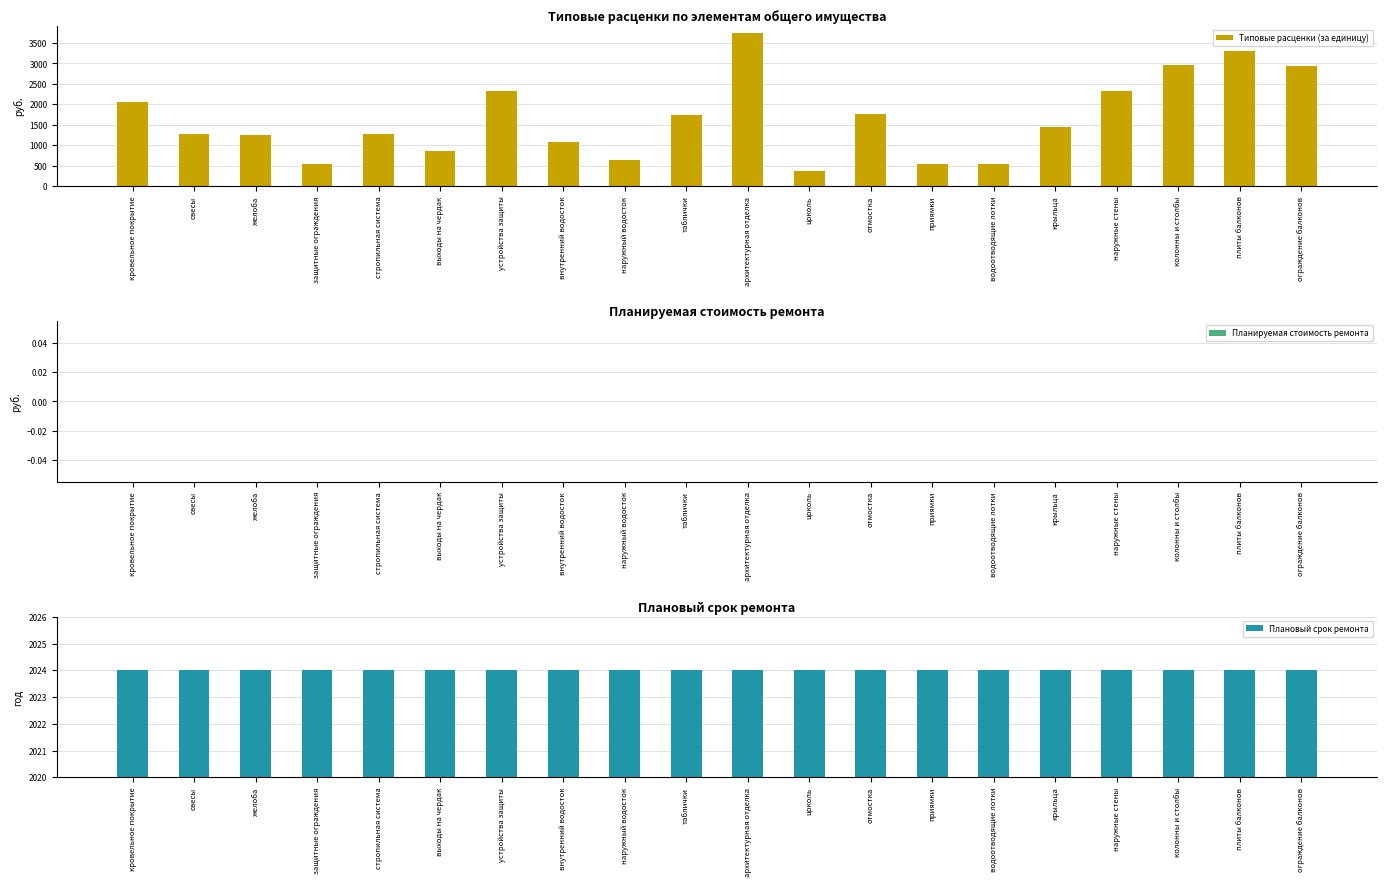

The value of Плановый срок ремонта at стропильная система is 2024.0. True or false?

True